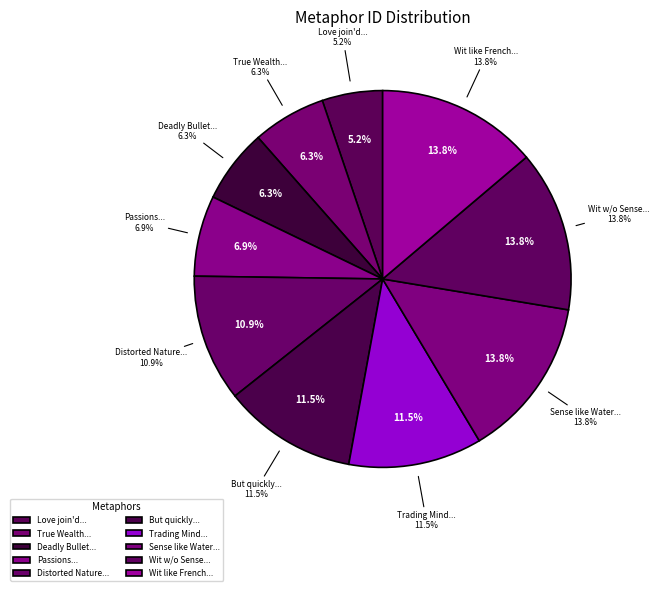

What percentage is the But quickly Dying slice, to the nearest percent?

11%